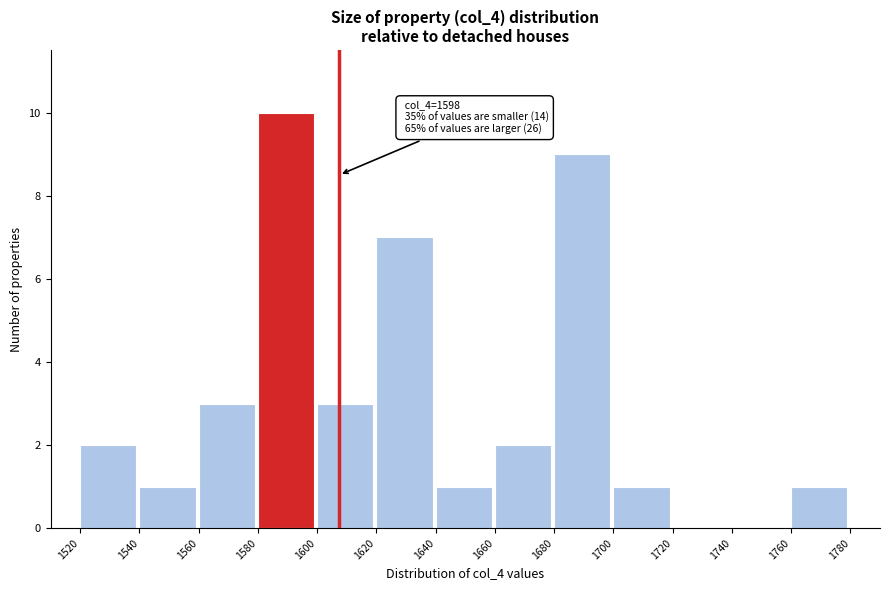

Over which range of the x-axis is the bar tallest?

1580 to 1600